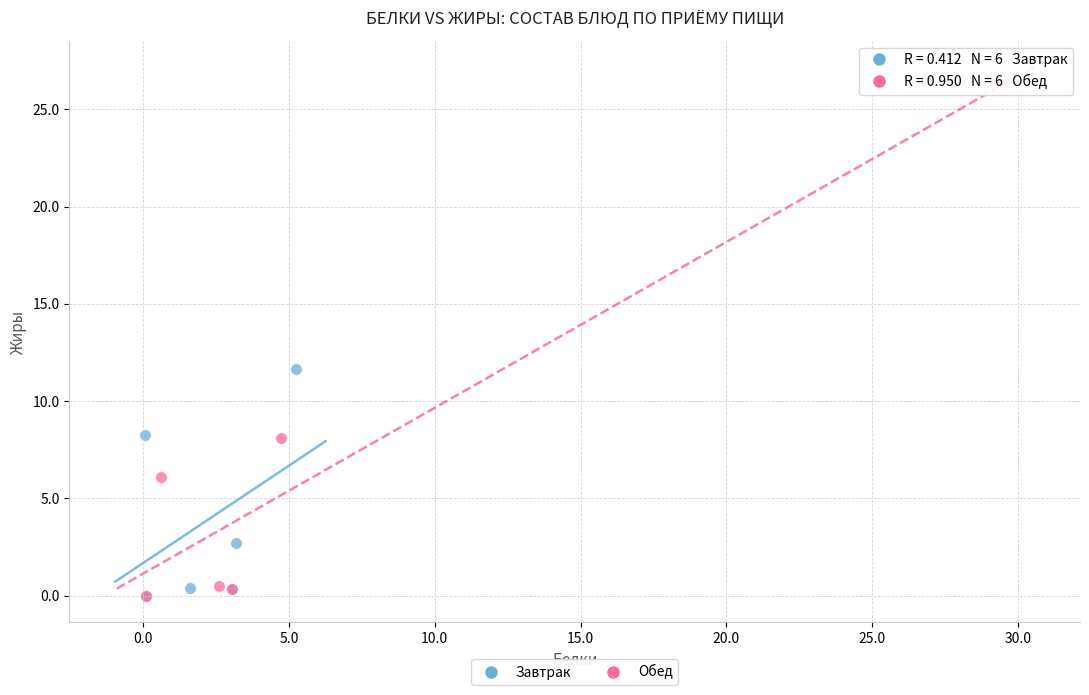

Which series has the largest Y range (max minus min)?

Обед